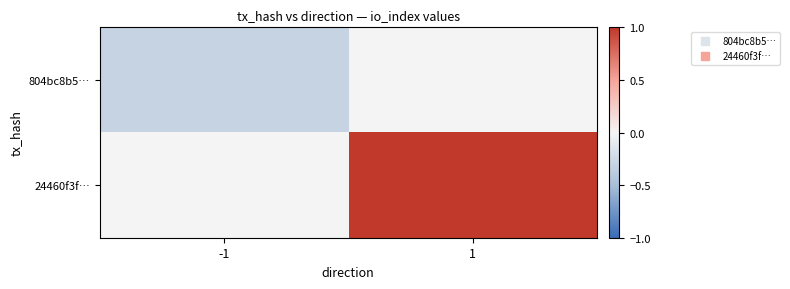

Which series has the largest total across all categories?

24460f3f…